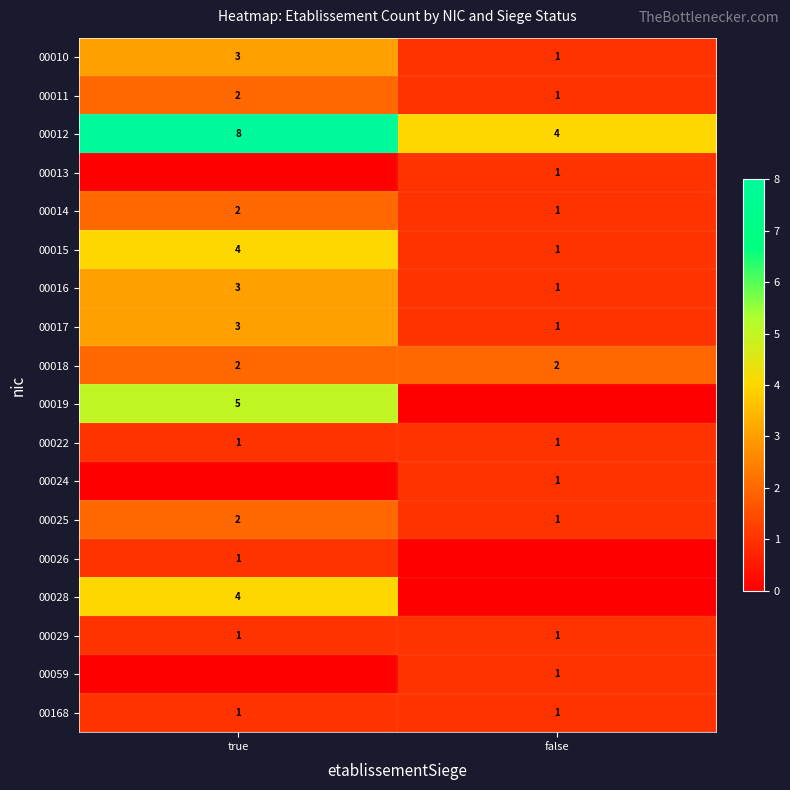

How many values in the 00016 series are below 3?

1